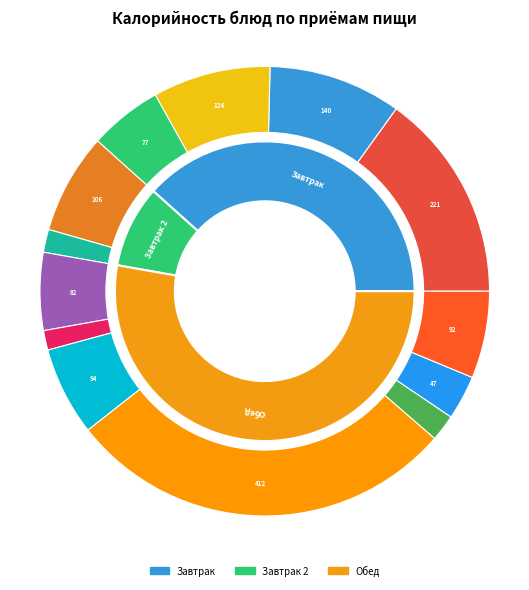

Is Молоко the majority of the pie?

No